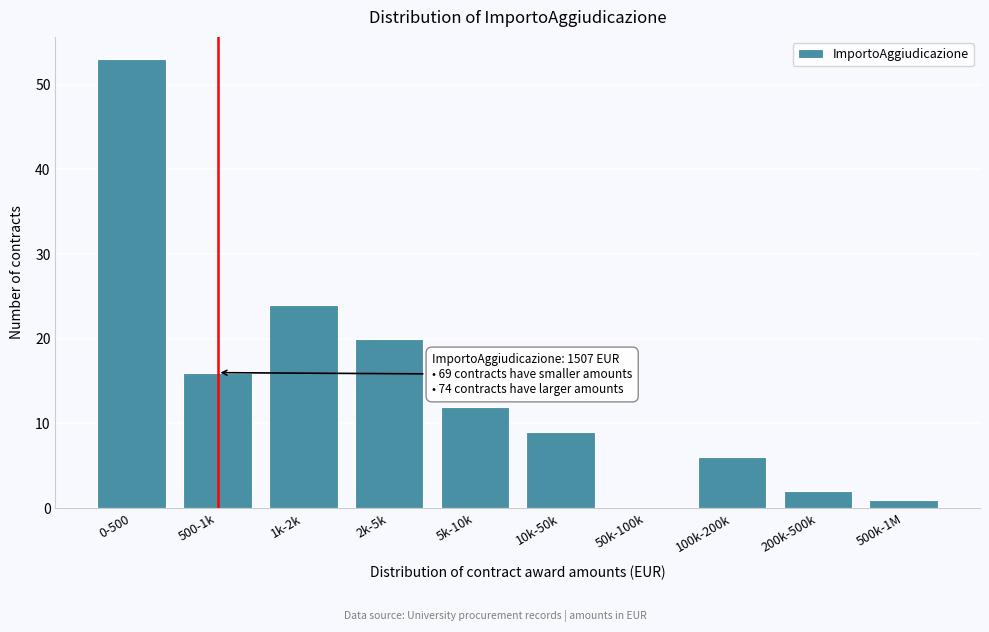

Reading left to right, extract all data points from this chart.

0-500=53	500-1k=16	1k-2k=24	2k-5k=20	5k-10k=12	10k-50k=9	50k-100k=0	100k-200k=6	200k-500k=2	500k-1M=1